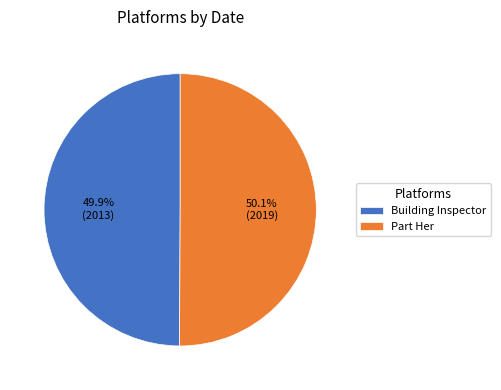

Count the number of slices in the pie.

2